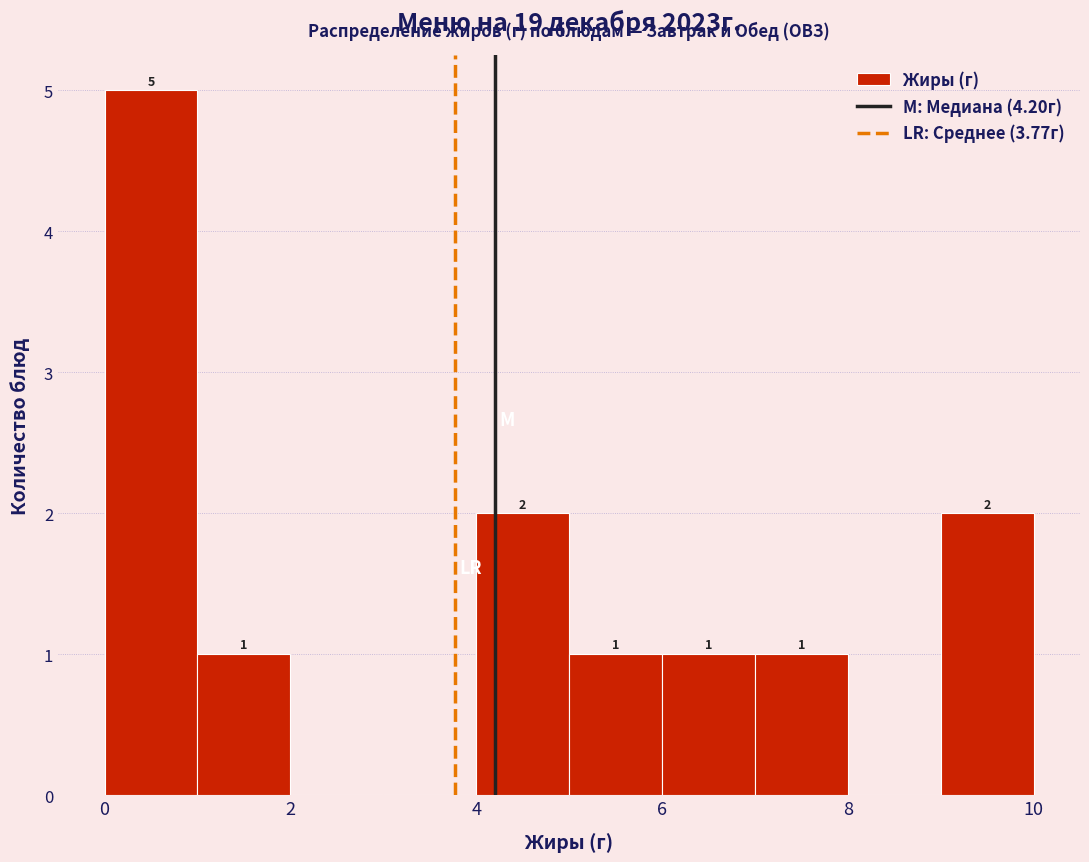

Which range on the x-axis has the tallest bar?

0 to 1